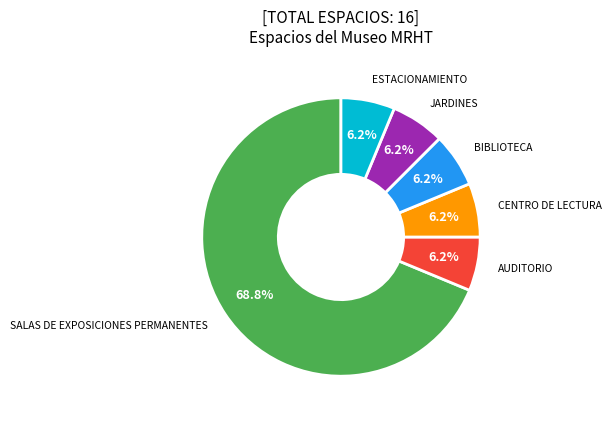

Which has a higher value, AUDITORIO or SALAS DE EXPOSICIONES PERMANENTES?

SALAS DE EXPOSICIONES PERMANENTES